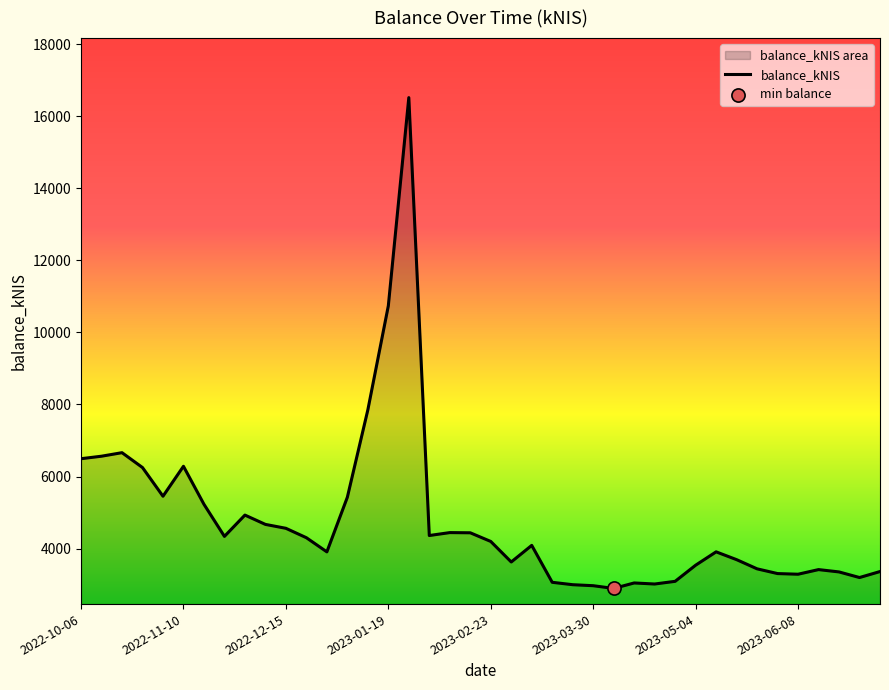

The value at 2023-02-23 is 7178.1. True or false?

False